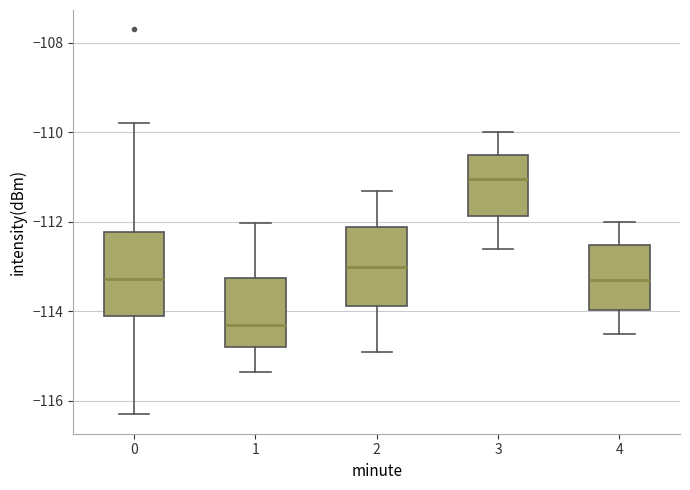

Which box has the lowest median line?

1